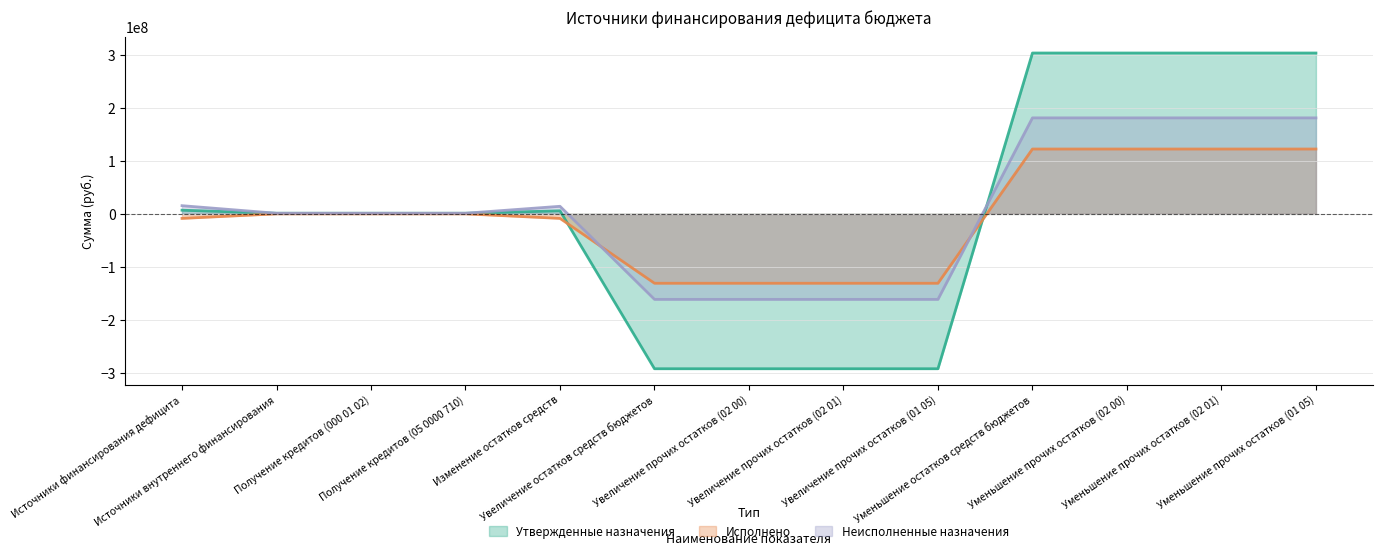

Which series changed the most between Получение кредитов (000 01 02) and Увеличение прочих остатков (02 01)?

Утвержденные назначения